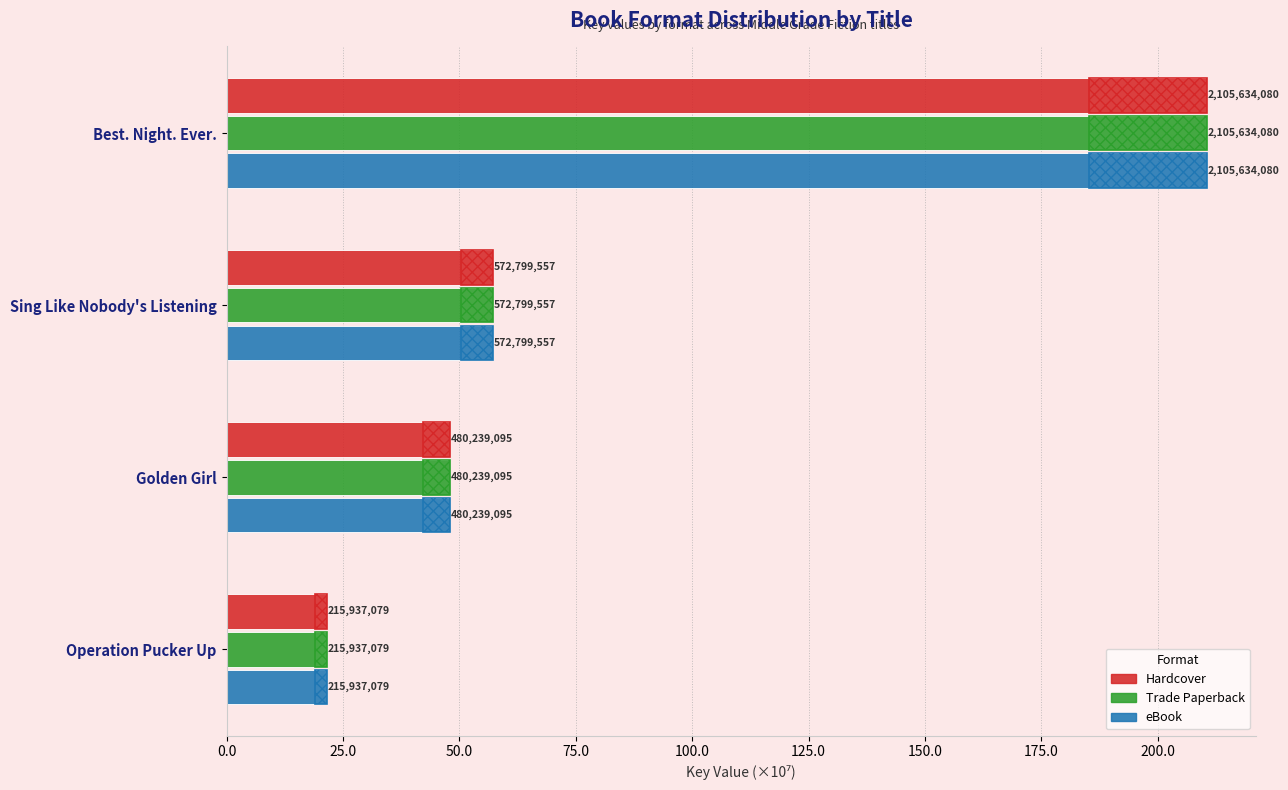

What is the greatest value displayed?

210.6